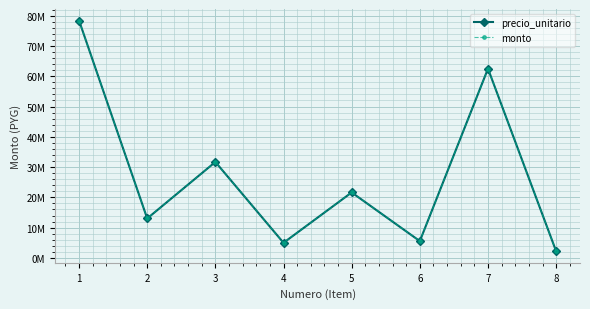

How many interior local valleys does the monto series have?

3